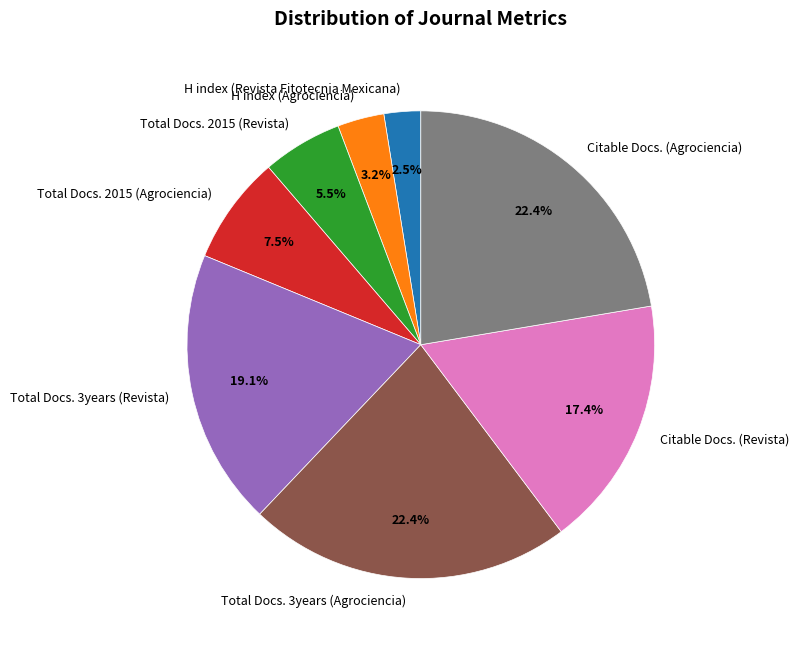

Approximately how many times larger is the value at H index (Revista Fitotecnia Mexicana) compared to H index (Agrociencia)?

0.8